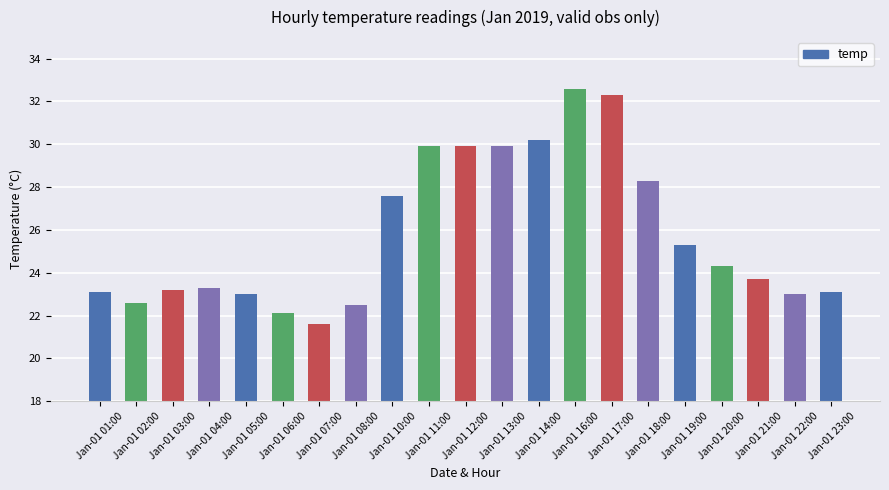

What is the change in value from Jan-01 05:00 to Jan-01 14:00?

+7.2